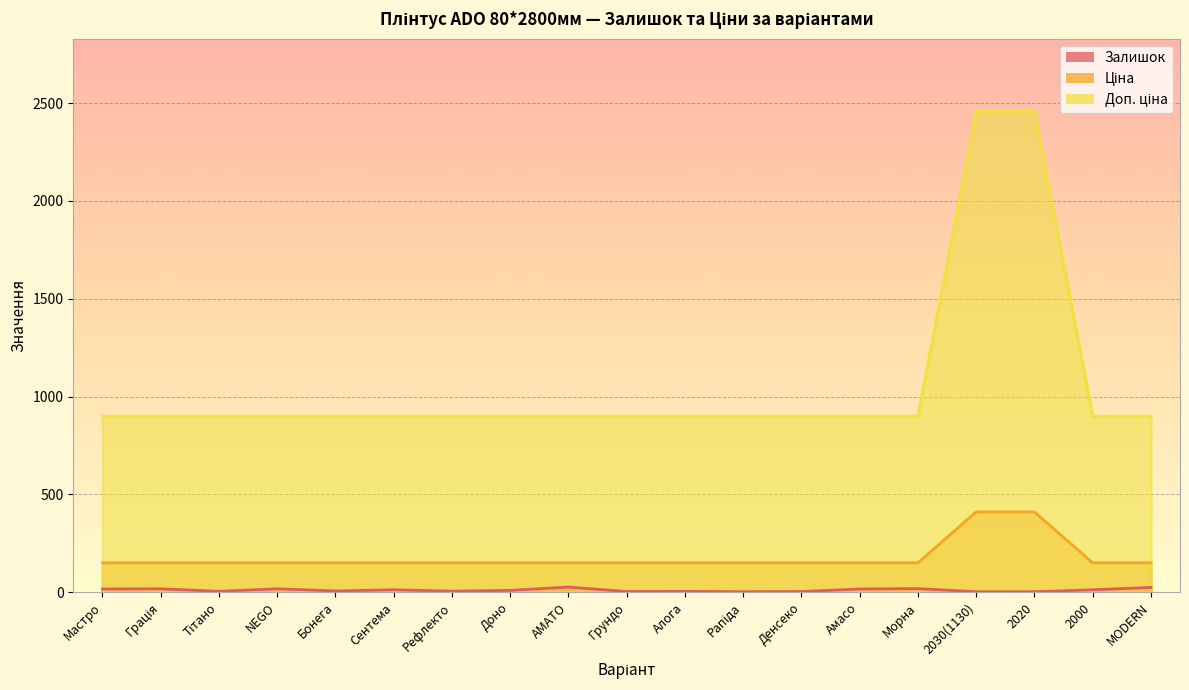

What is the minimum value shown in the chart?

2.0